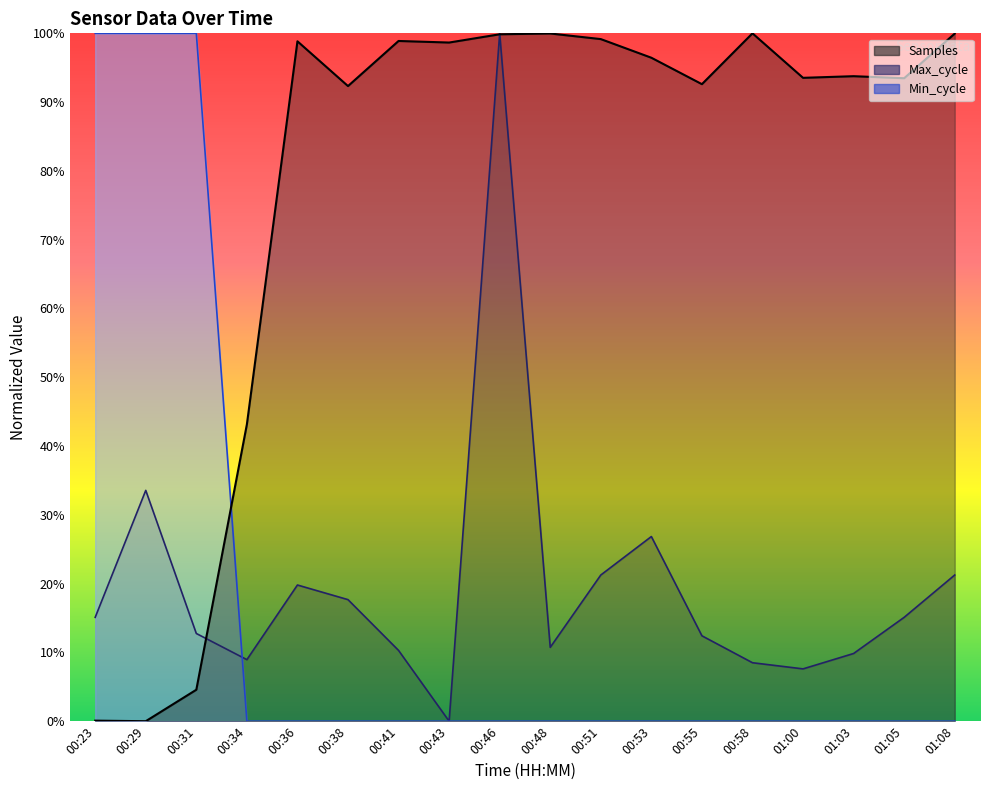

How many Min_cycle values are between 0 and 1?

18